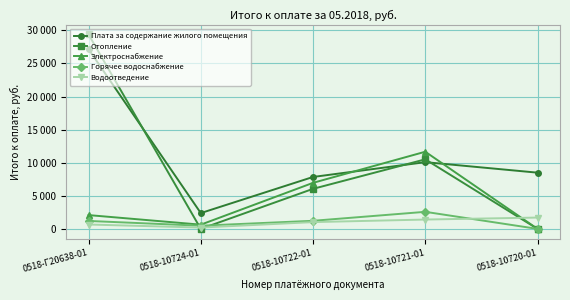

Which label corresponds to the largest value in the chart?

0518-Г20638-01